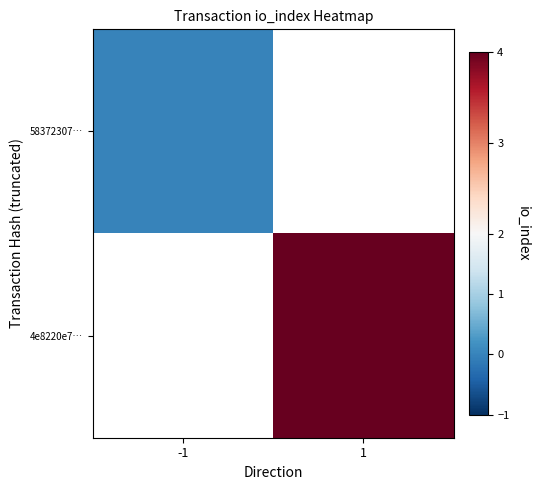

At which label is 58372307… closest to 0?

-1